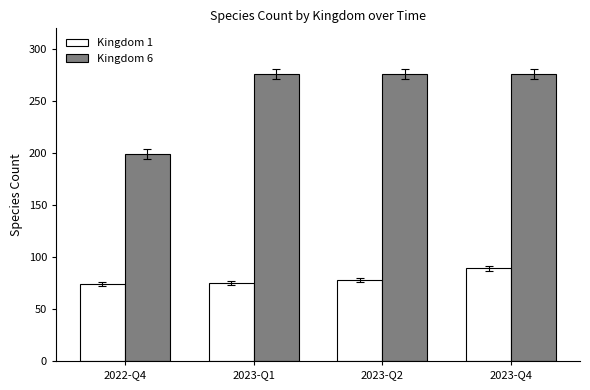

Rank the series by their average value, from lowest to highest.

Kingdom 1, Kingdom 6